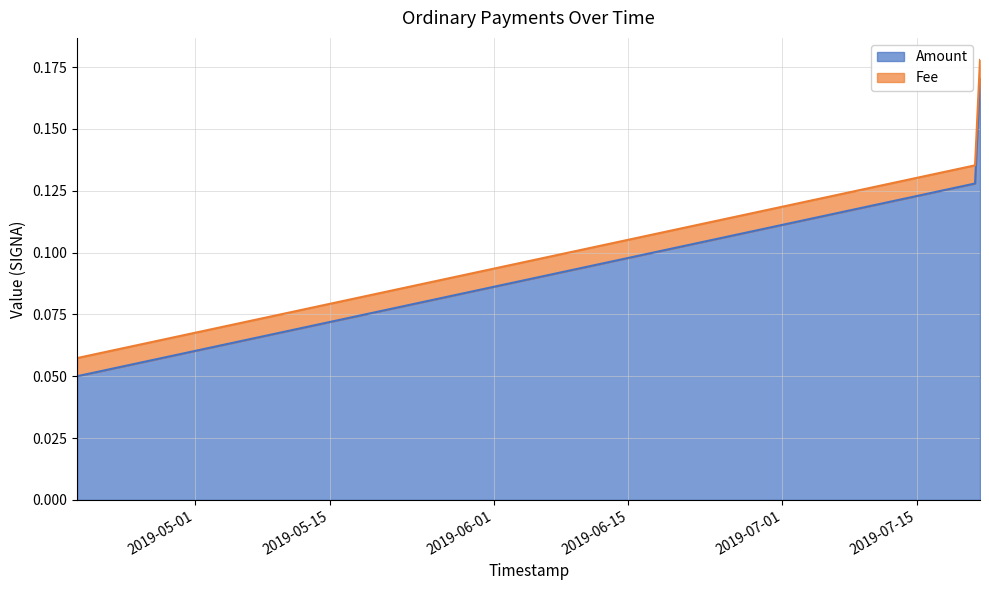

True or false: the data shows 0.2 at 2019-07-21 12:56:35.

True